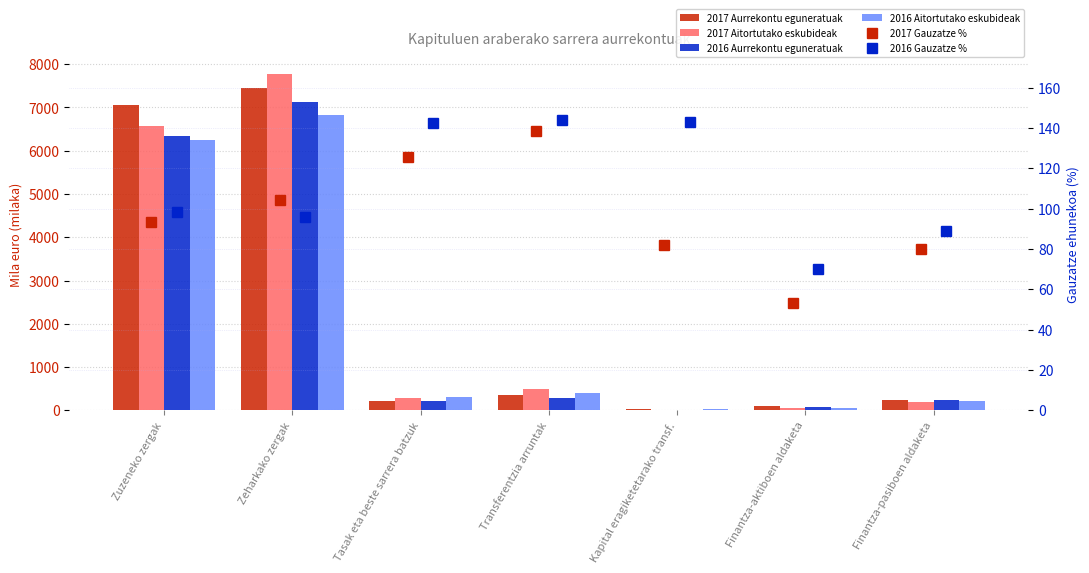

At how many categories does at least one series exceed 6868?

2